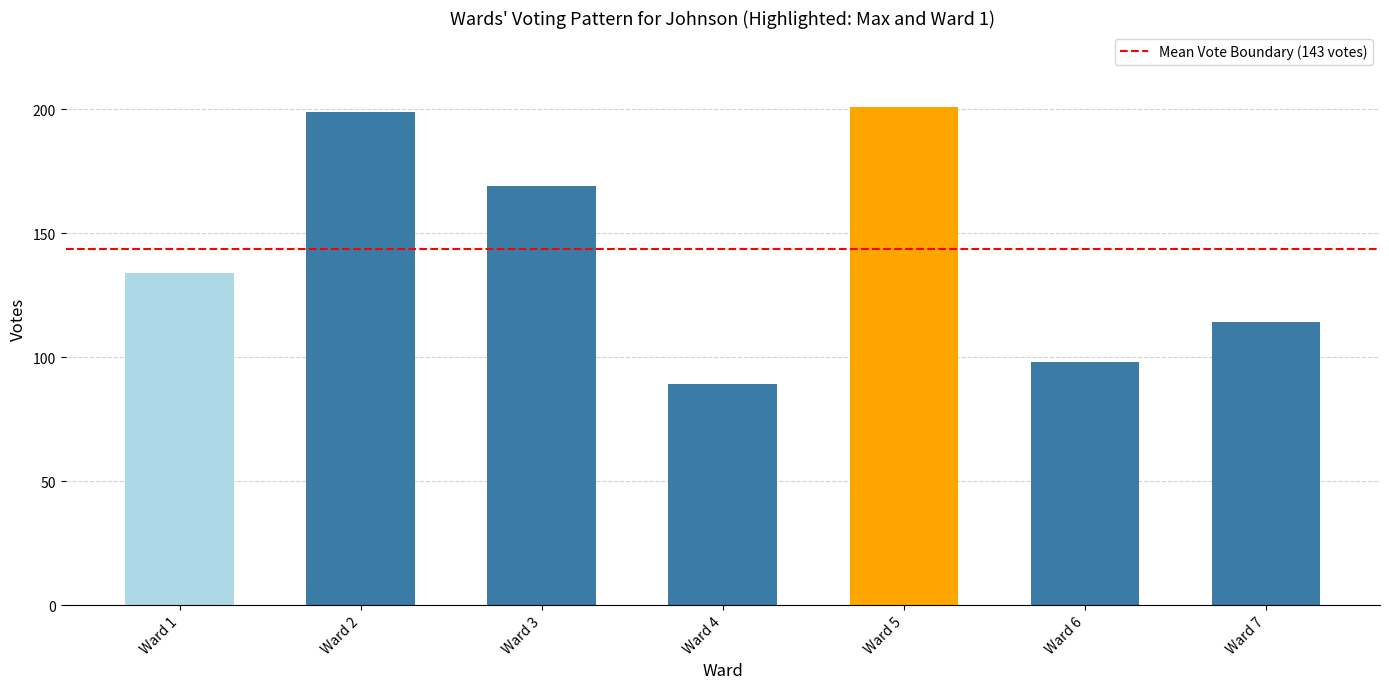

What is the sum of all values?

1004